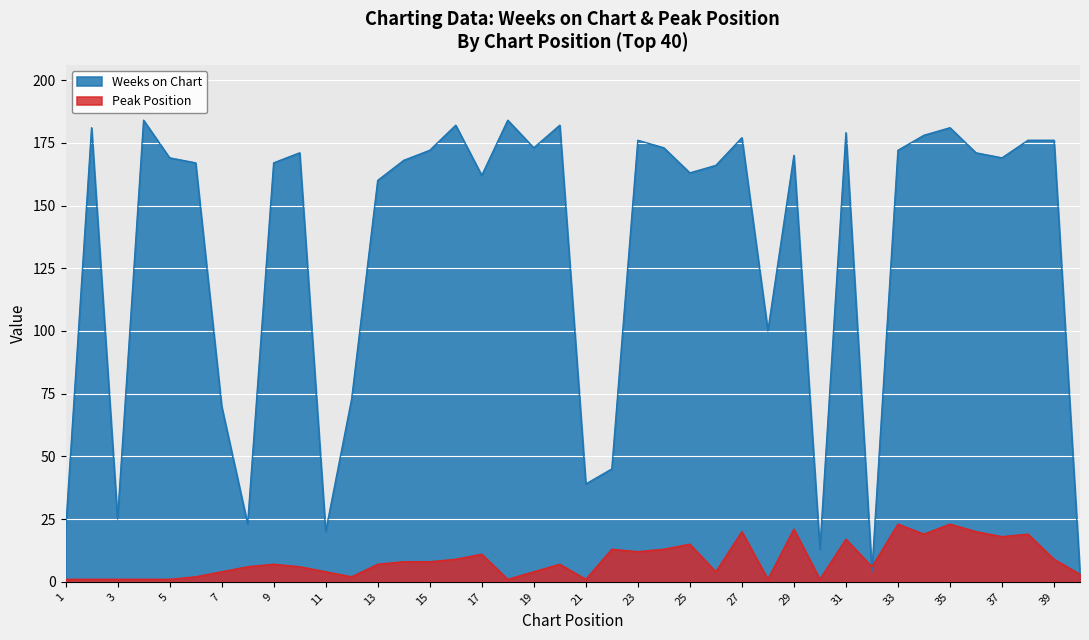

Is it true that Weeks on Chart equals 173 at 24?

True